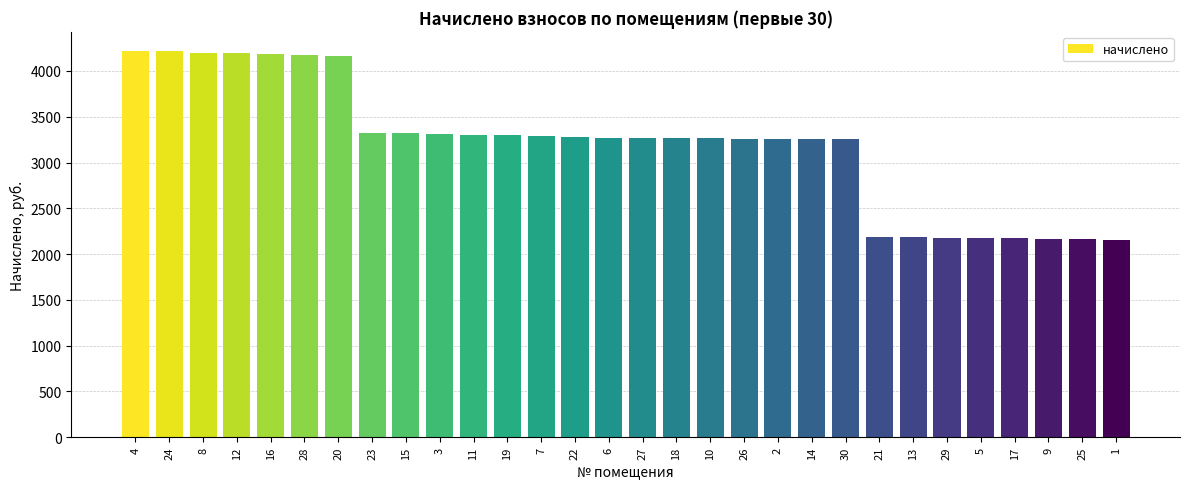

What is the sum of all values?

95981.8